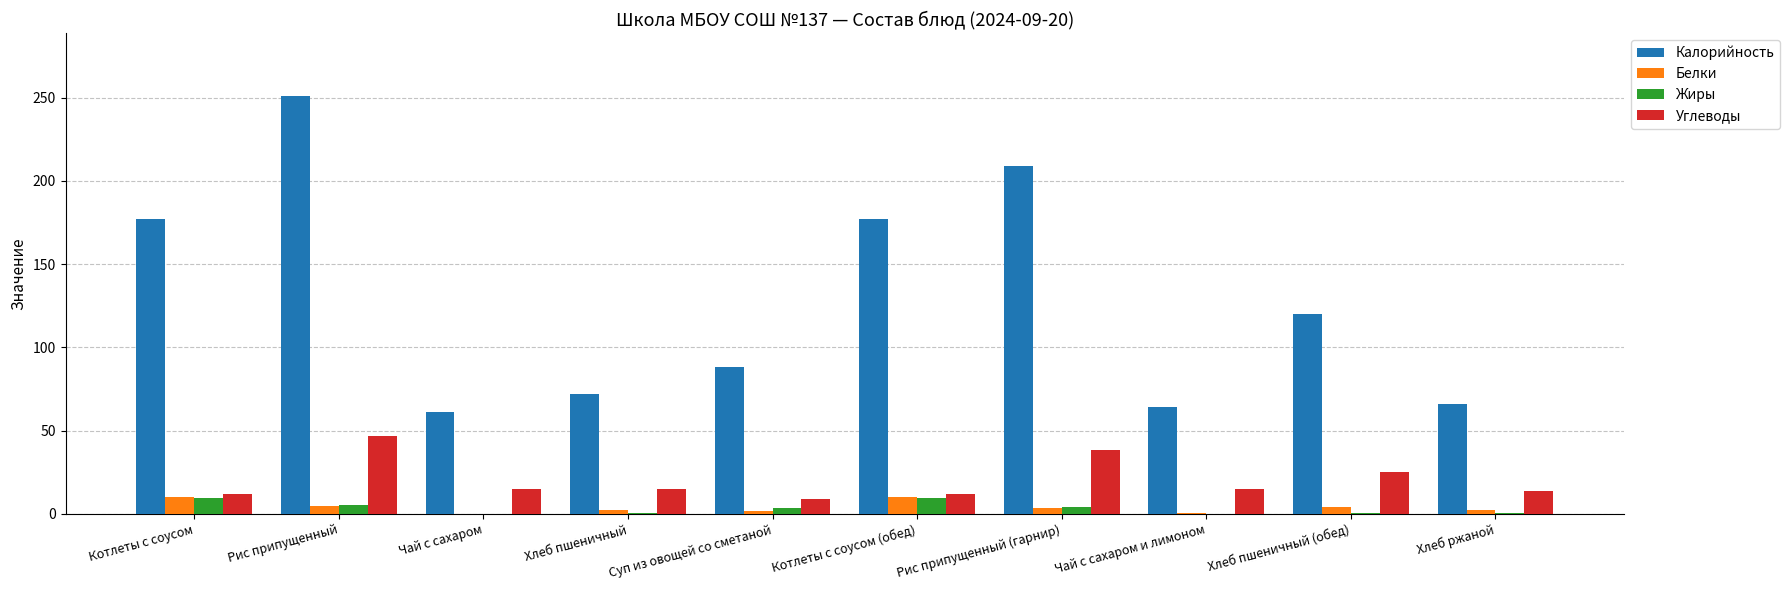

At which category is the sum across all series the highest?

Рис припущенный